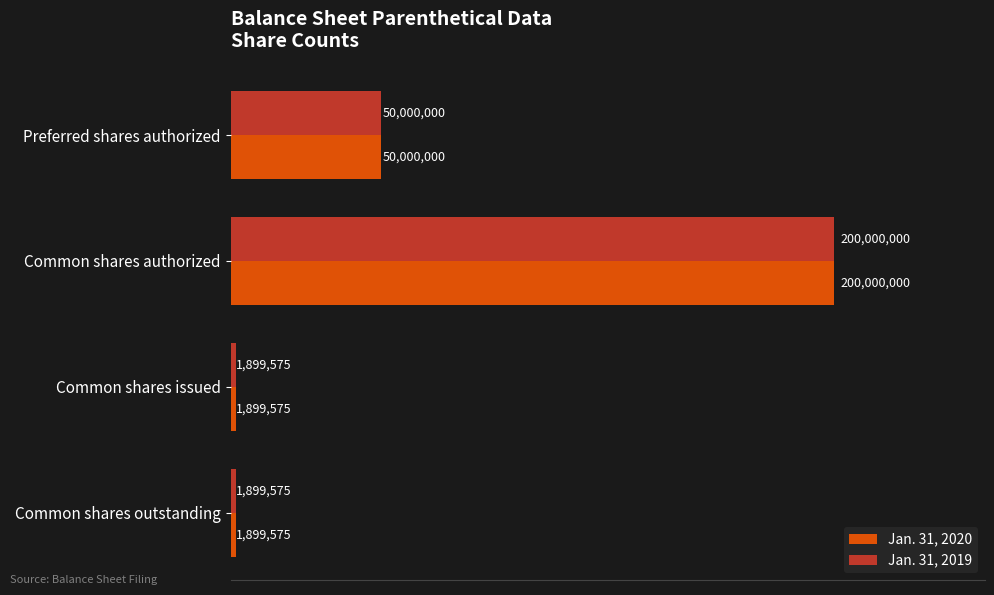

What are all the series names shown in the legend?

Jan. 31, 2020, Jan. 31, 2019